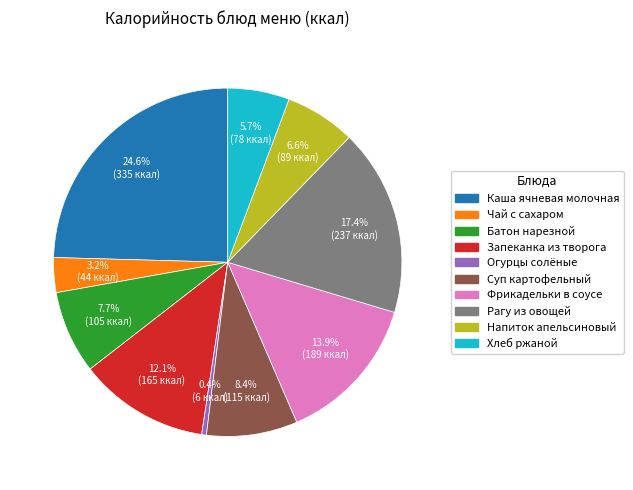

Is there any slice that represents more than half of the pie?

No